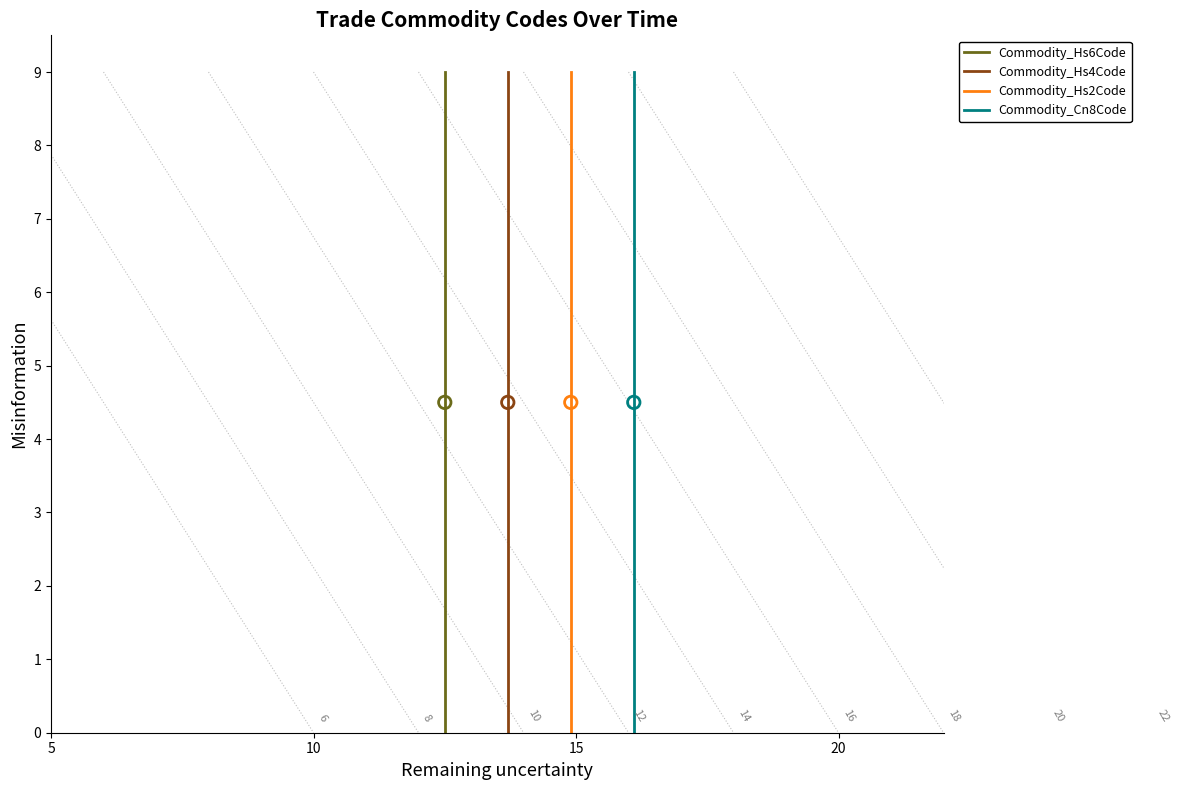

What are all the series names shown in the legend?

Commodity_Hs6Code, Commodity_Hs4Code, Commodity_Hs2Code, Commodity_Cn8Code